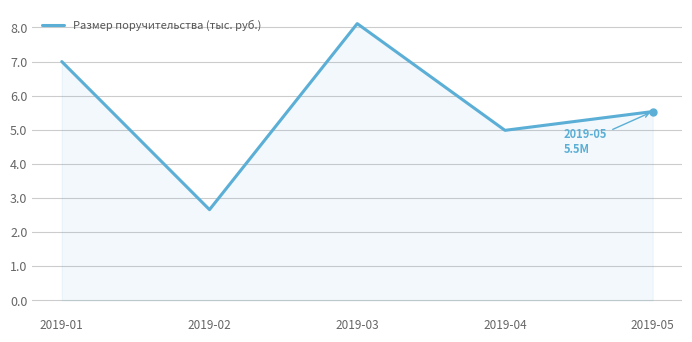

What is the change in value from 2019-01 to 2019-04?

-2.0